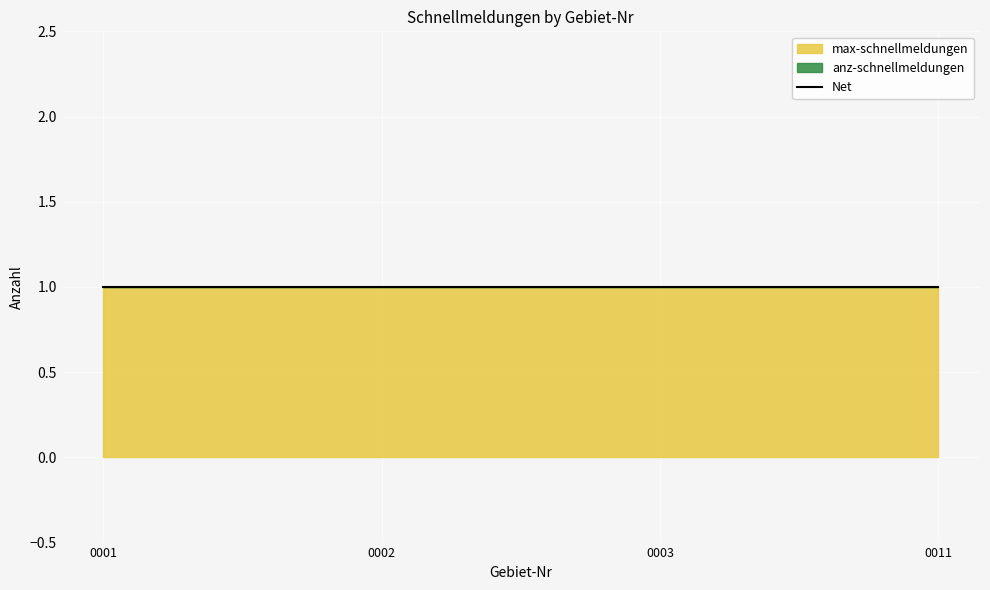

Is it true that anz-schnellmeldungen equals 0 at 0001?

True